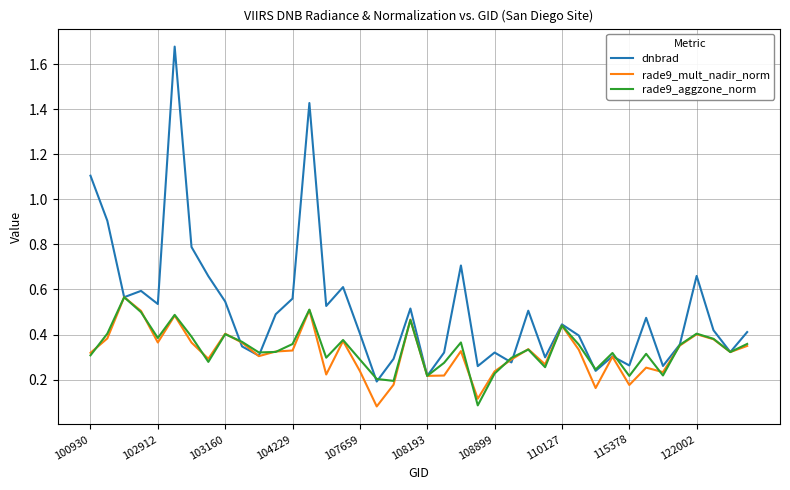

Which series has the widest spread of values?

dnbrad